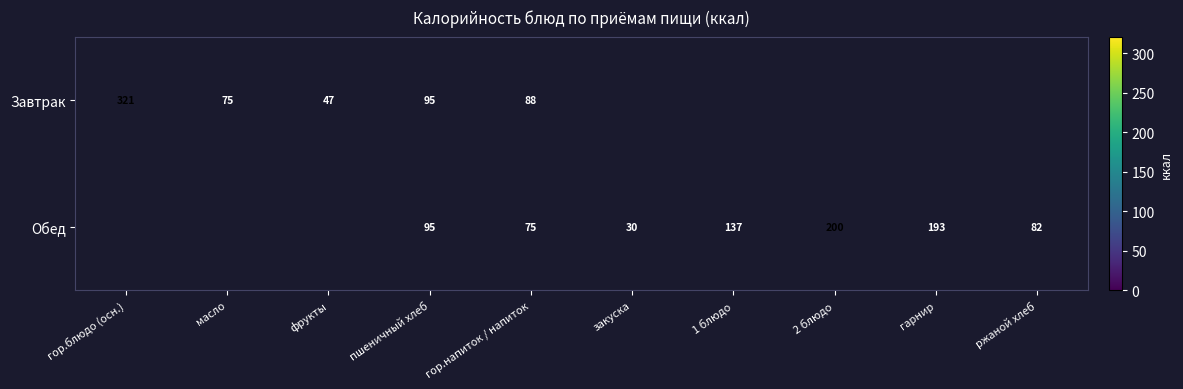

The Обед series shows 82 at ржаной хлеб. True or false?

True